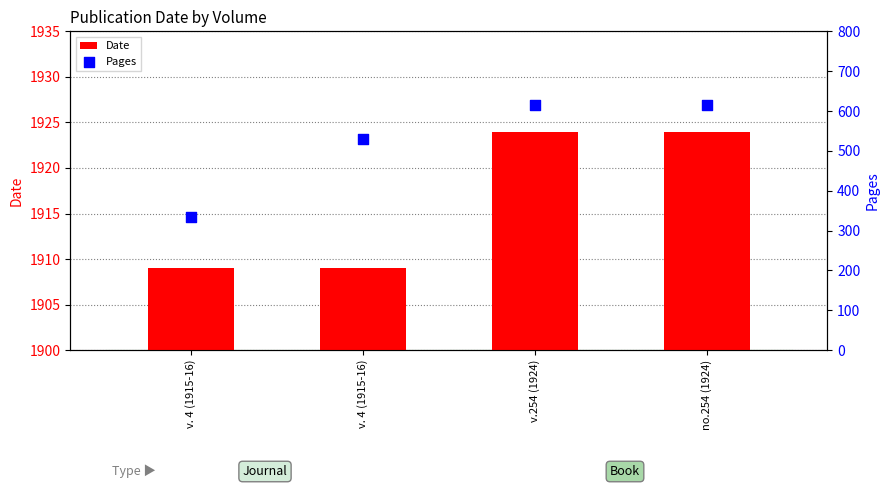

Which series has the largest total across all categories?

Date